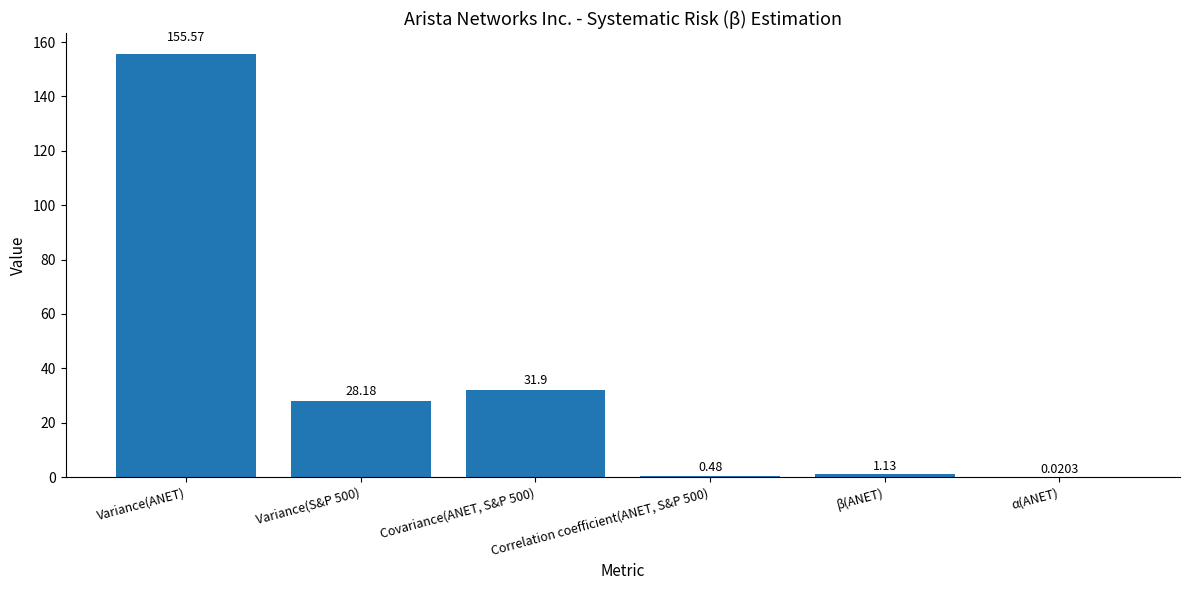

At which label does the data first exceed 28?

Variance(ANET)